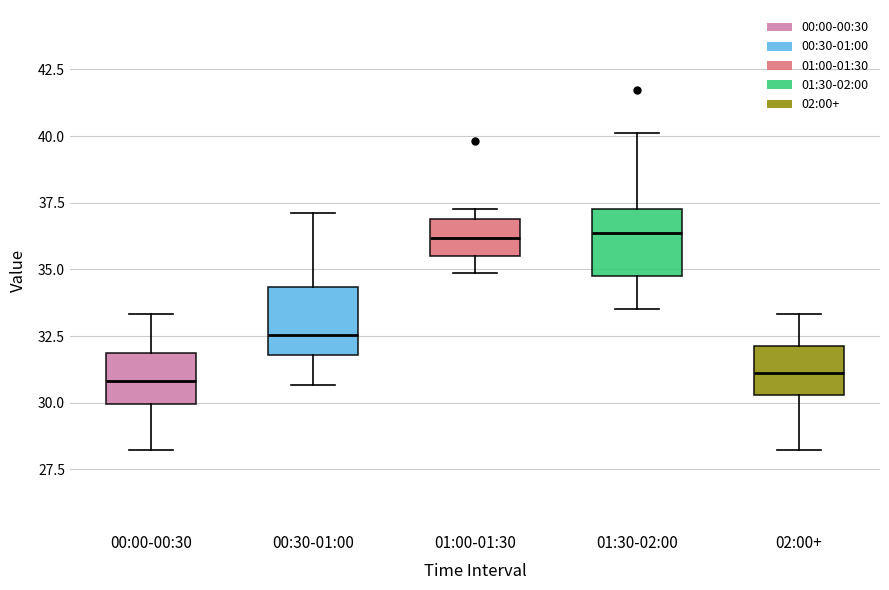

Reading left to right, read every box against the y-axis: the position of its median line, the range the box covers, and the ends of its whiskers. The values are not printed on the chart, so give them approximately, as read against the axis.

00:00-00:30: median 31.0, box 30.0 to 32.0, whiskers 28.0 to 33.5
00:30-01:00: median 32.5, box 32.0 to 34.5, whiskers 30.5 to 37.0
01:00-01:30: median 36.0, box 35.5 to 37.0, whiskers 35.0 to 37.5
01:30-02:00: median 36.5, box 34.5 to 37.5, whiskers 33.5 to 40.0
02:00+: median 31.0, box 30.5 to 32.0, whiskers 28.0 to 33.5